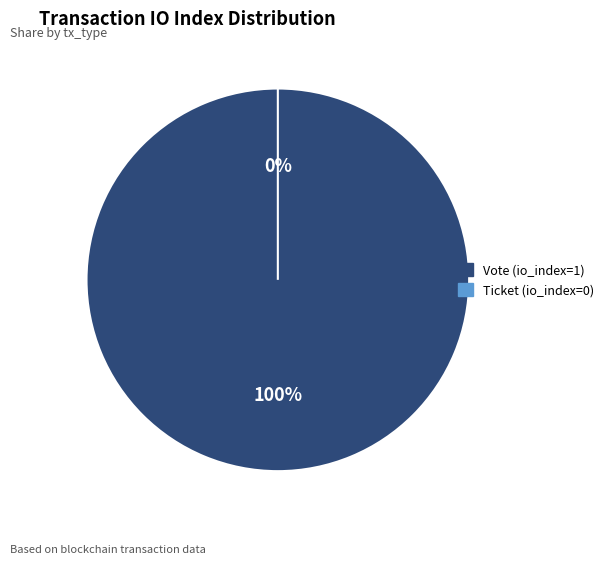

Is it true that Vote (io_index=1) is 100% of the pie?

True